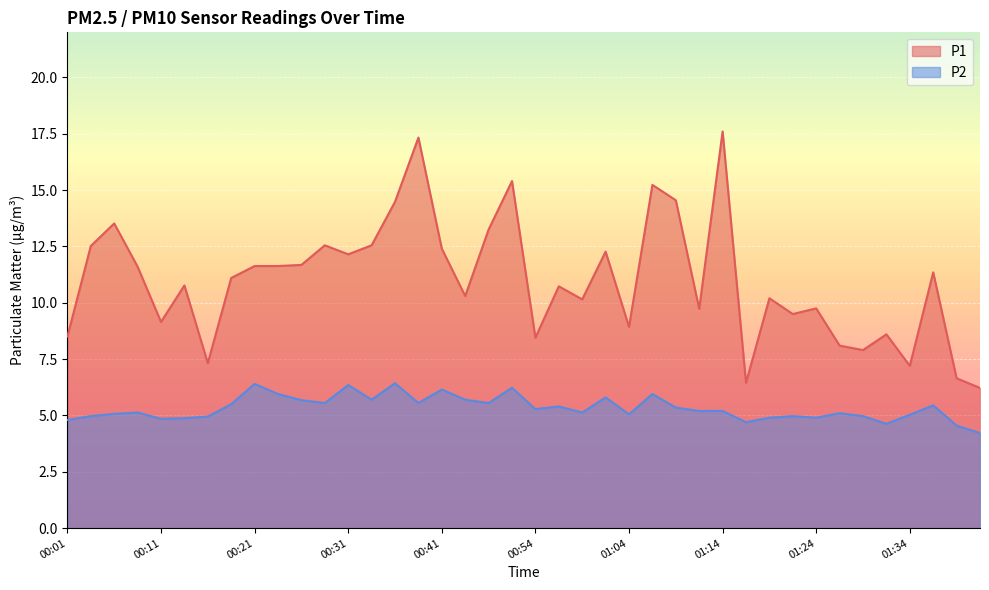

List the series in order of their peak value, lowest first.

P2, P1